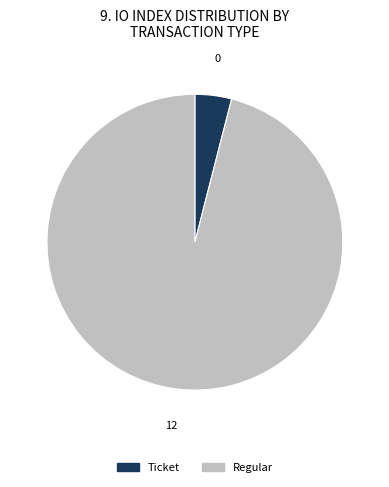

How many segments does this pie chart have?

2